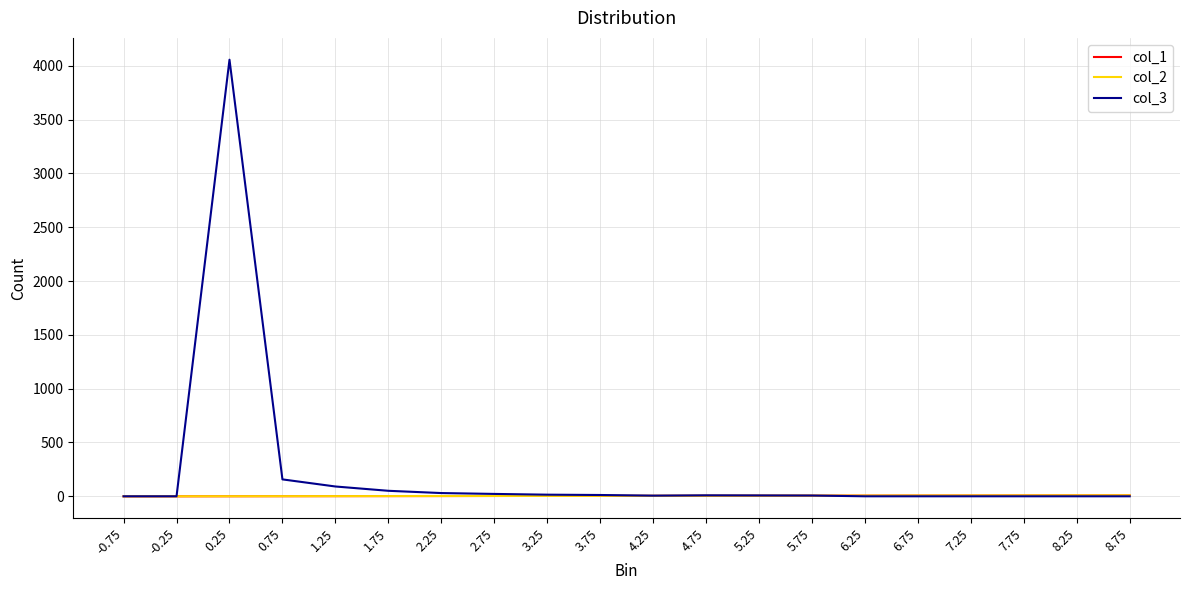

The value of col_3 at 6.75 is 0.0. True or false?

True